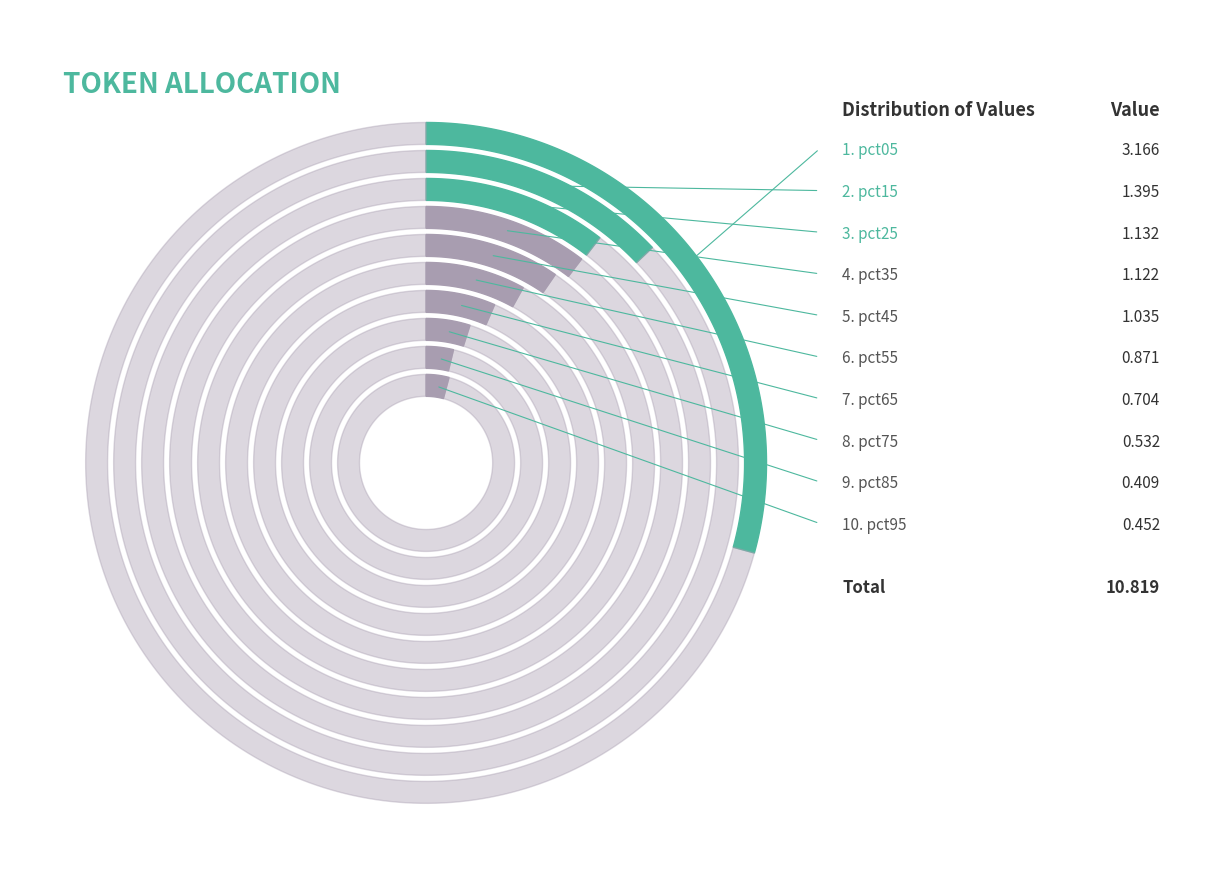

Rank the categories by value from highest to lowest.

pct05, pct15, pct25, pct35, pct45, pct55, pct65, pct75, pct95, pct85